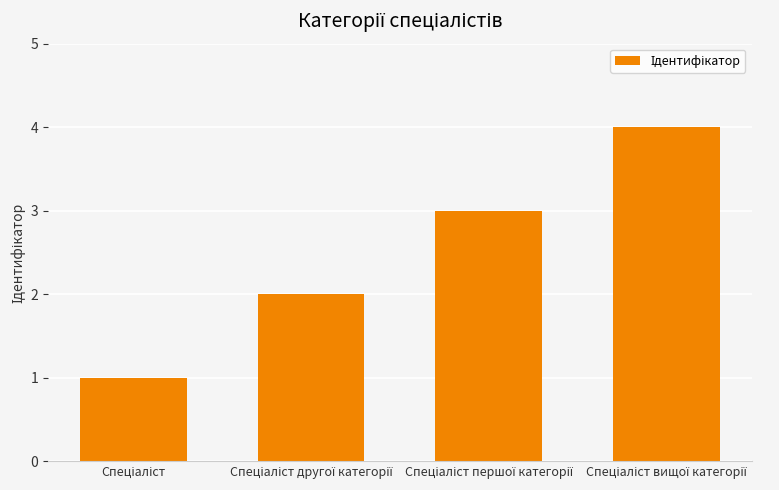

How many data points does each series have?

4